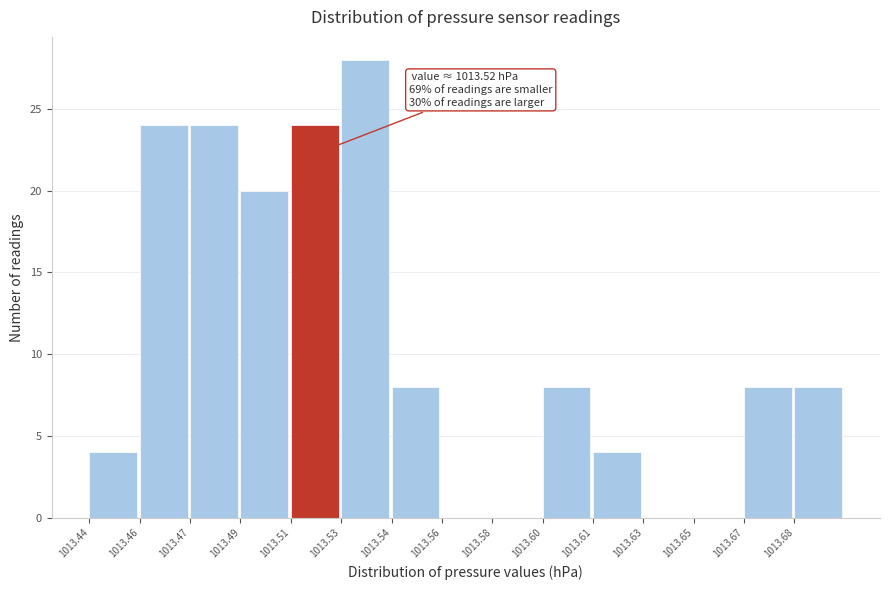

Reading left to right, extract all data points from this chart.

1013.44=4	1013.46=24	1013.47=24	1013.49=20	1013.51=24	1013.53=28	1013.54=8	1013.56=0	1013.58=0	1013.60=8	1013.61=4	1013.63=0	1013.65=0	1013.67=8	1013.68=8